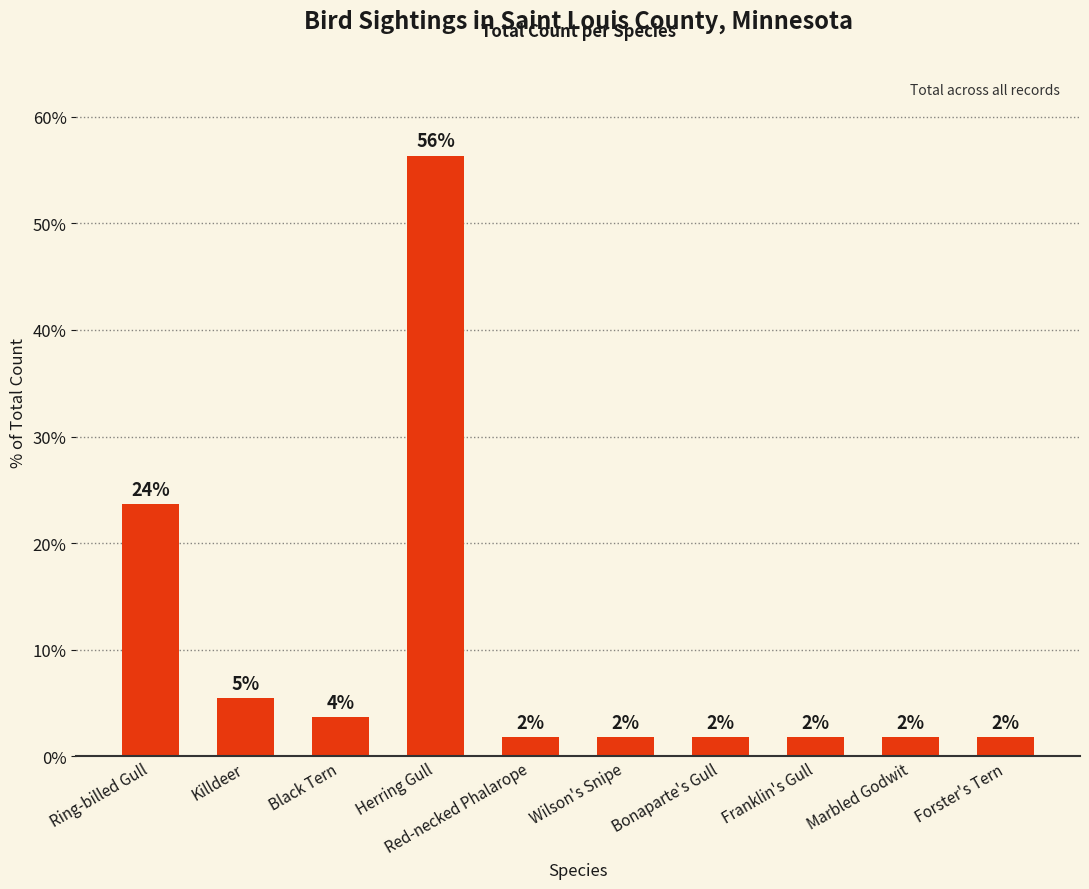

Does the chart contain any negative values?

No